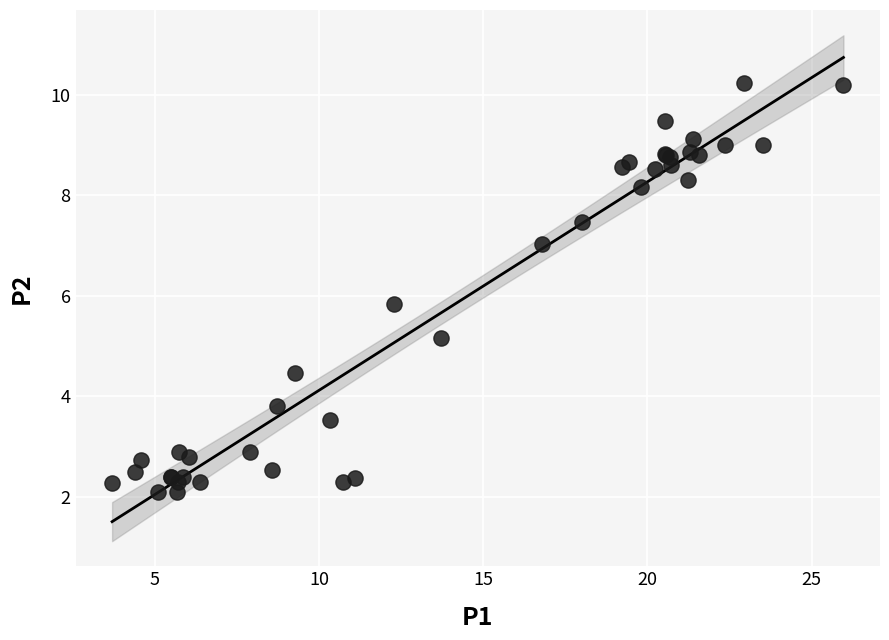

What Y value in the scatter plot is closest to 6?

5.8